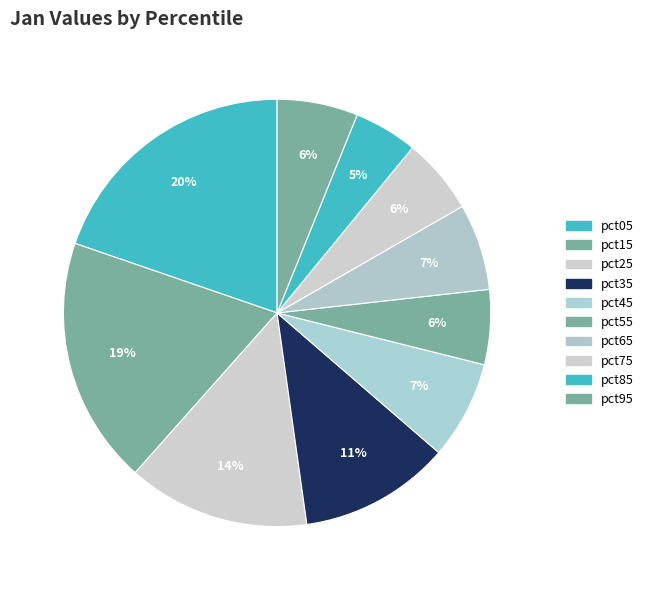

Rank the categories by value from lowest to highest.

pct85, pct55, pct75, pct95, pct65, pct45, pct35, pct25, pct15, pct05